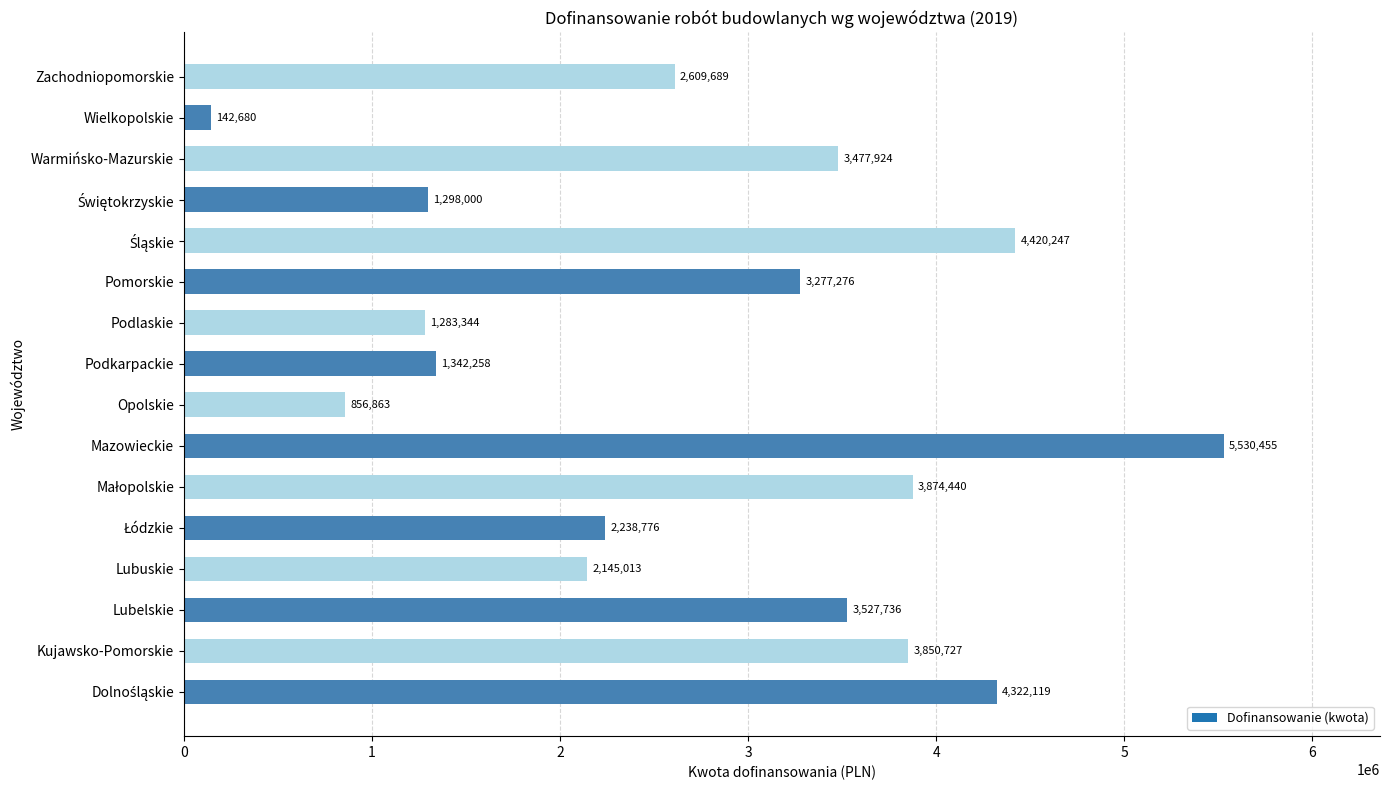

What is the sum of all values?

44197547